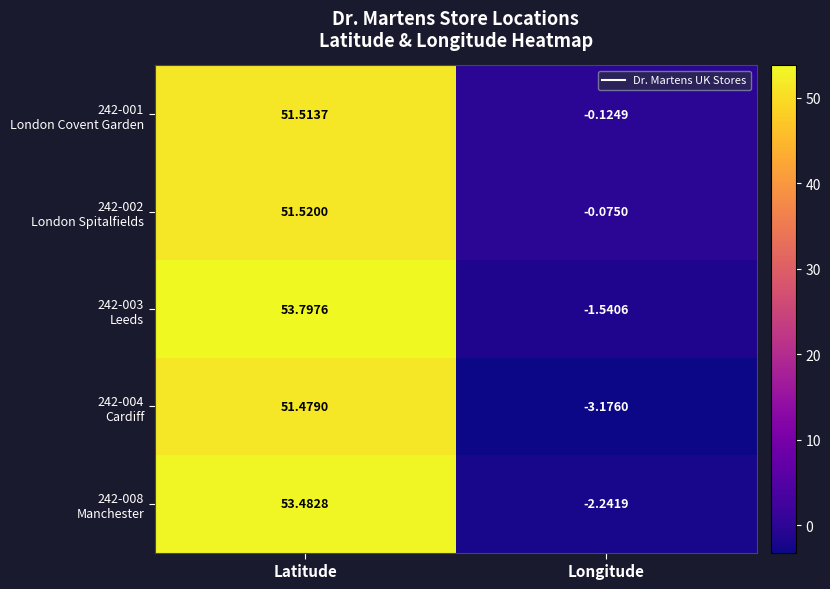

At which category is the sum across all series the highest?

Latitude